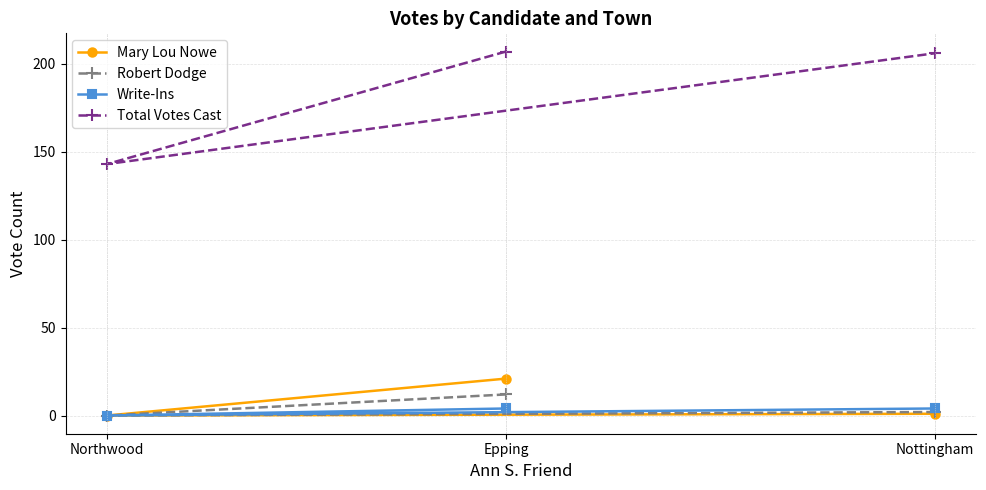

What position from the right is Northwood?

3